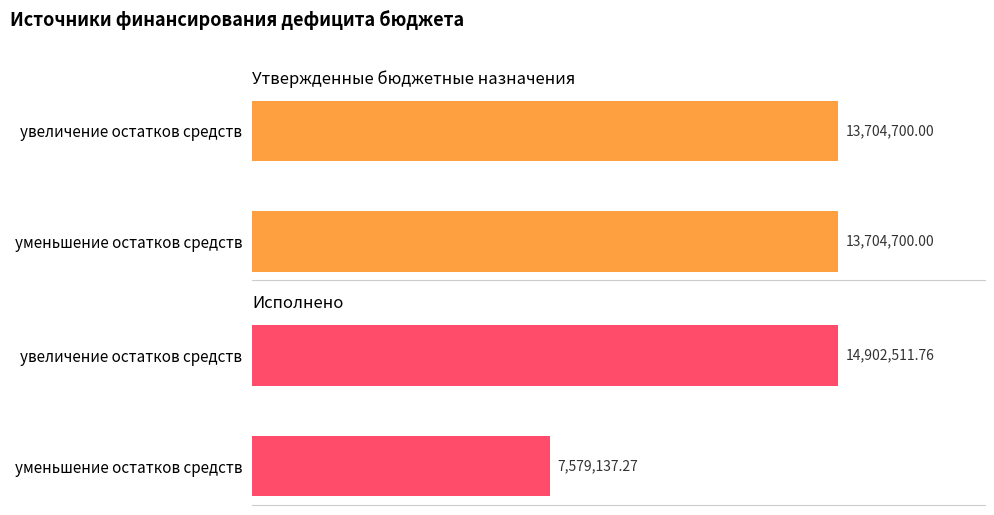

Is it true that Исполнено equals 7579137.3 at уменьшение остатков средств?

True